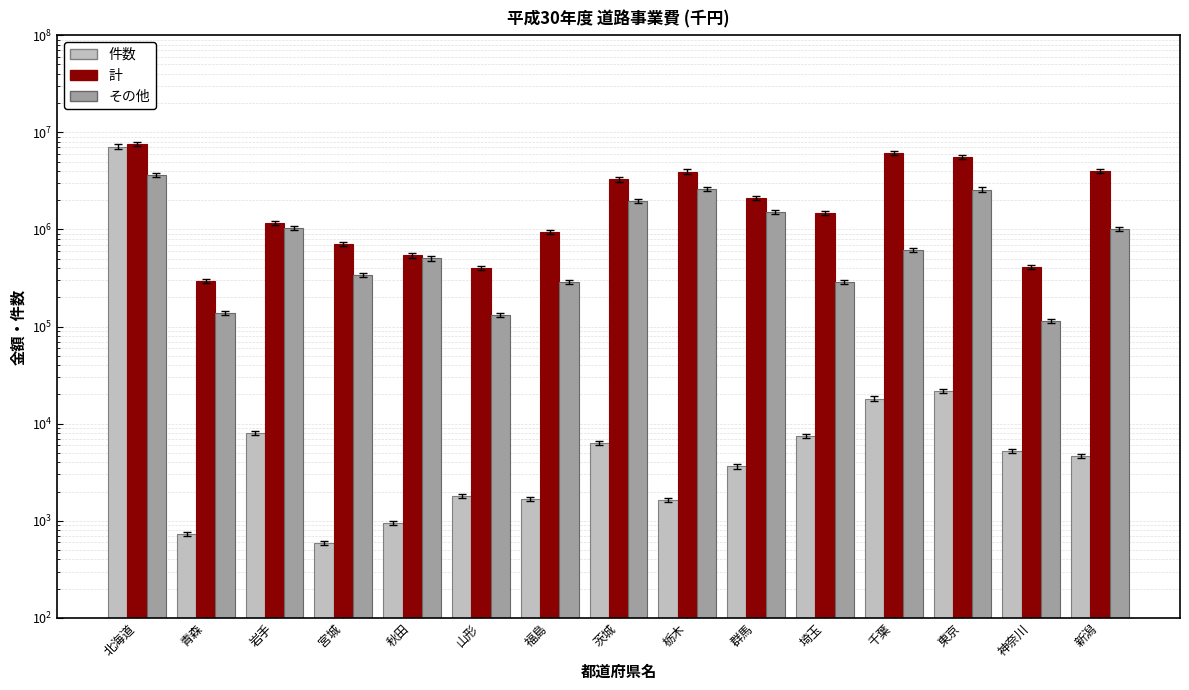

The value of 件数 at 北海道 is 12083337. True or false?

False